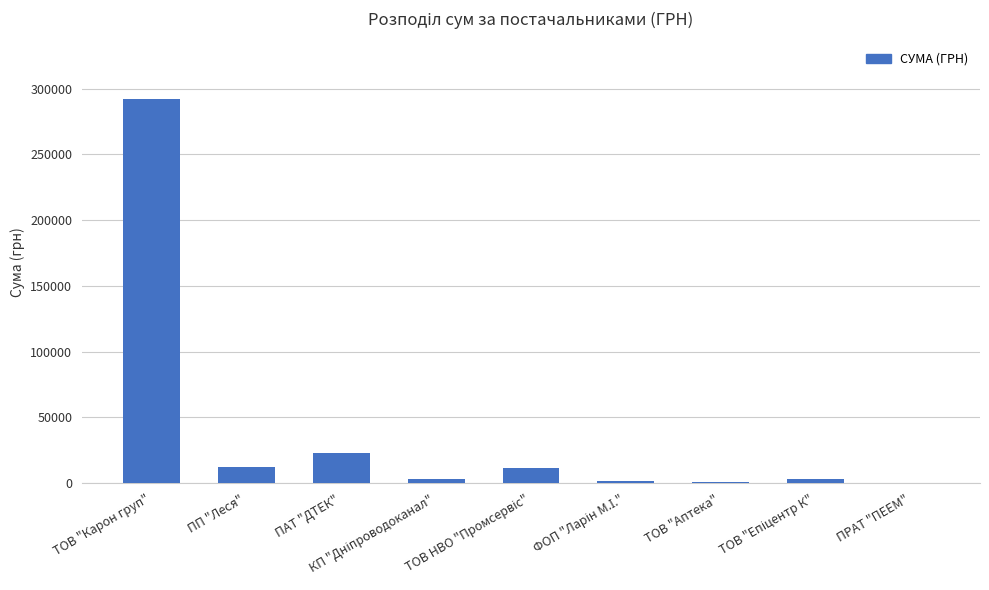

What is the sum of all values?

348661.8